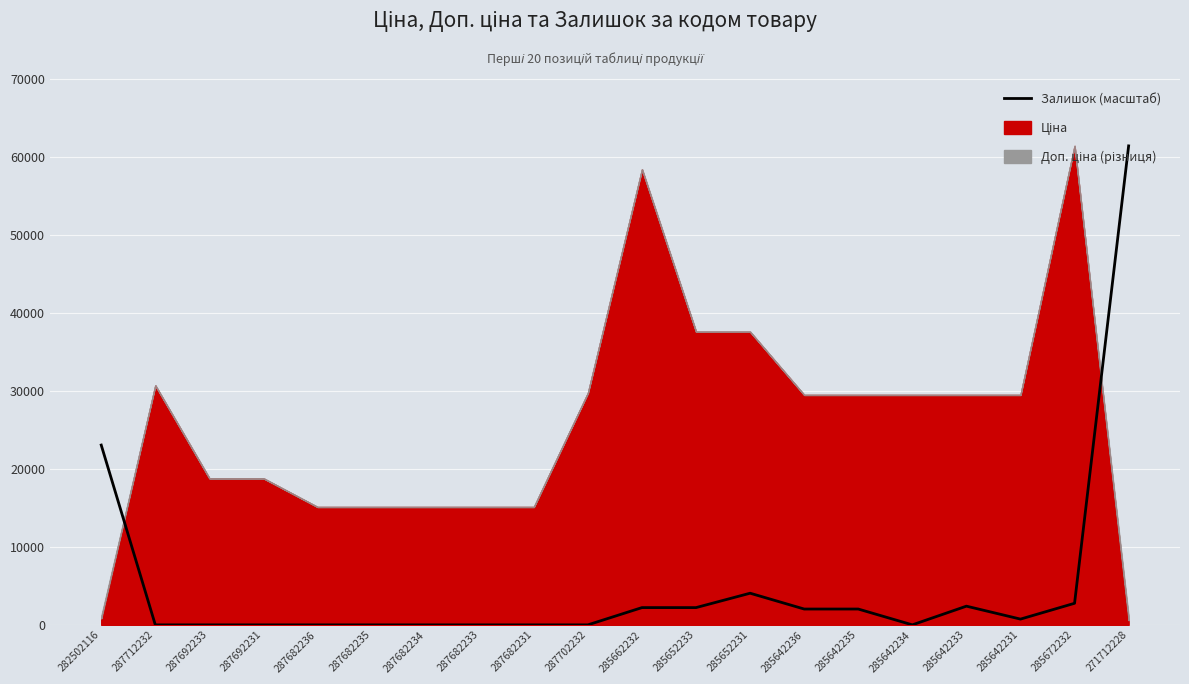

Rank the categories by value from highest to lowest.

271712228, 282502116, 285652231, 285672232, 285642233, 285662232, 285652233, 285642236, 285642235, 285642231, 287712232, 287692233, 287692231, 287682236, 287682235, 287682234, 287682233, 287682231, 287702232, 285642234